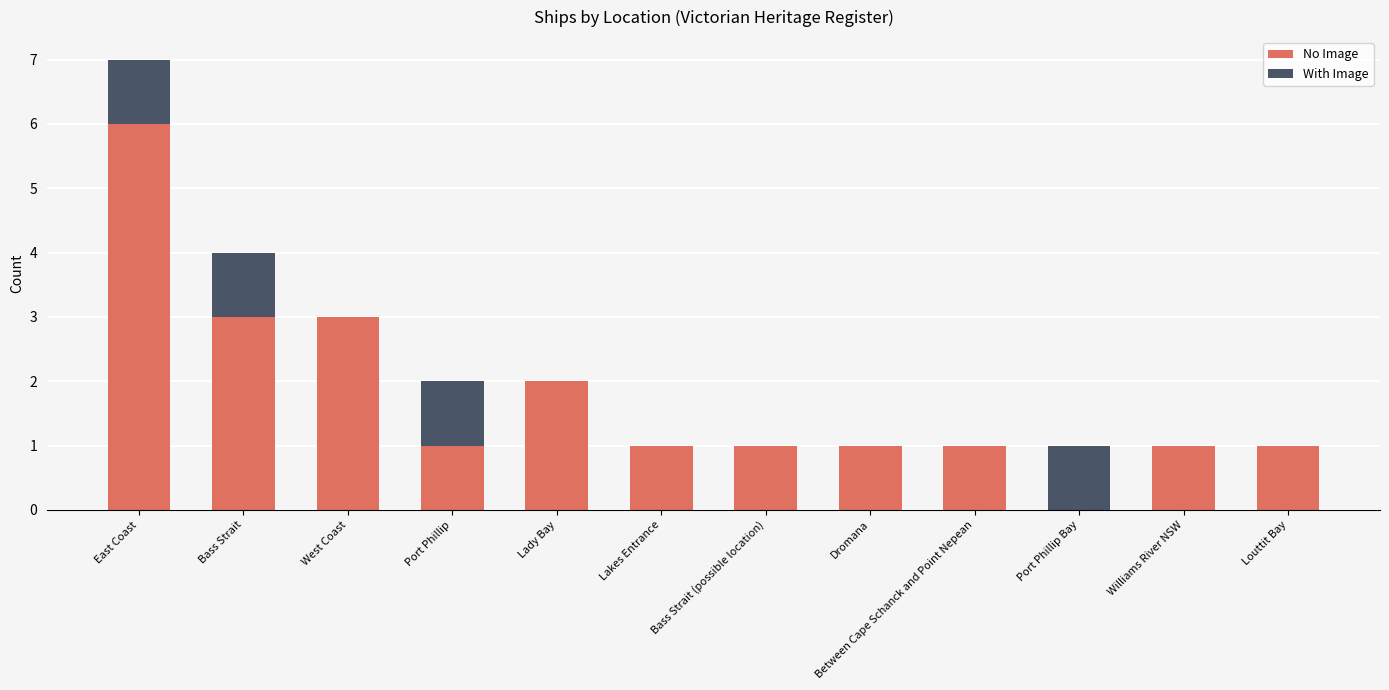

What value does the No Image series have at West Coast?

3